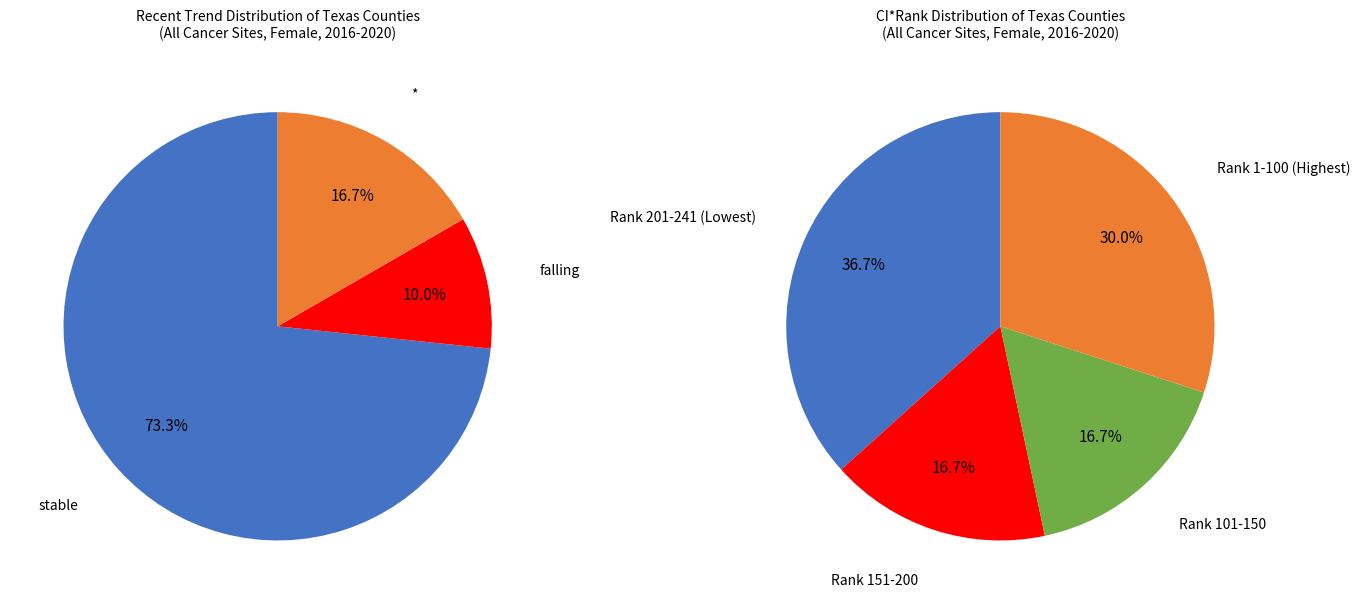

The stable slice represents 62% of the pie. True or false?

False